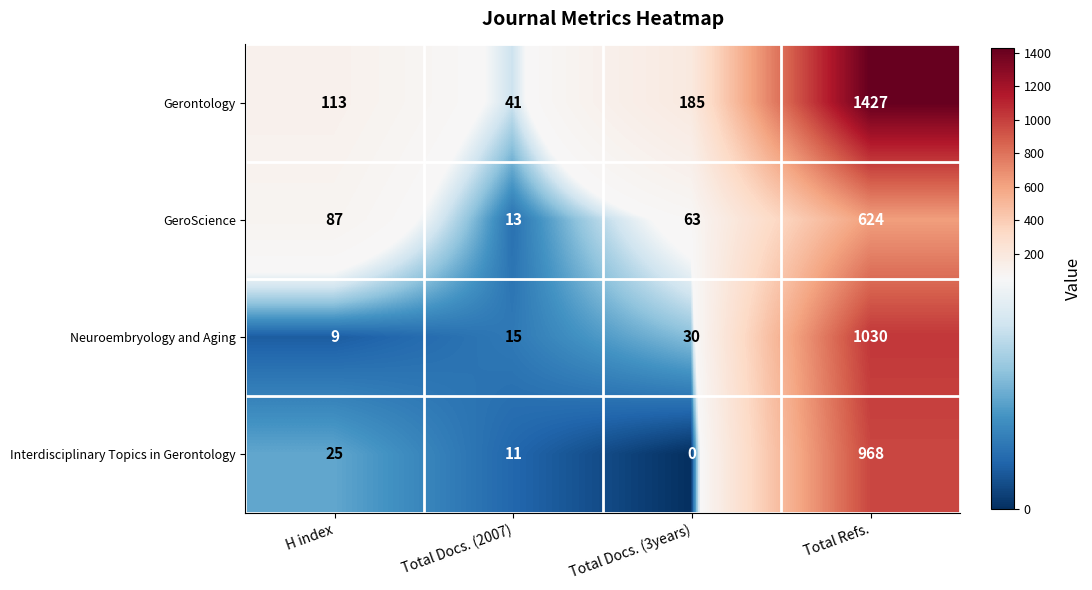

What is the difference between the highest and lowest values at H index?

104